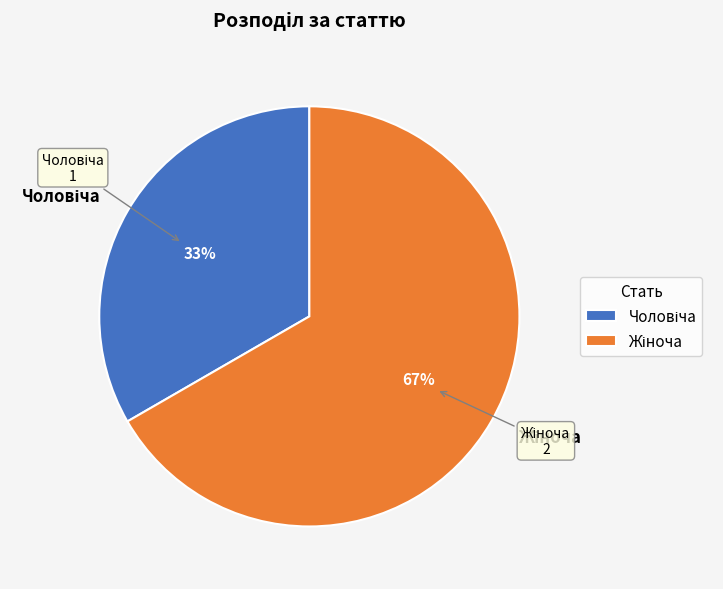

Is there a majority slice in this chart?

Yes